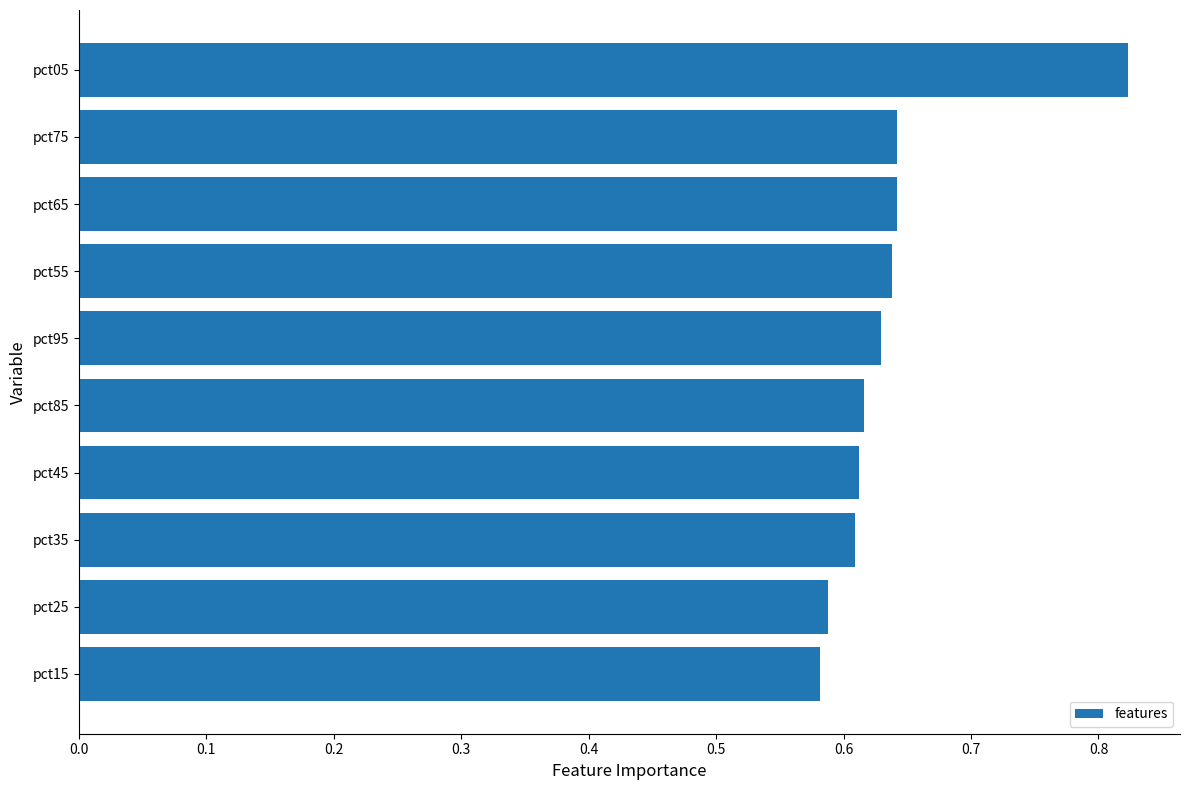

Between pct95 and pct25, which is larger?

pct95